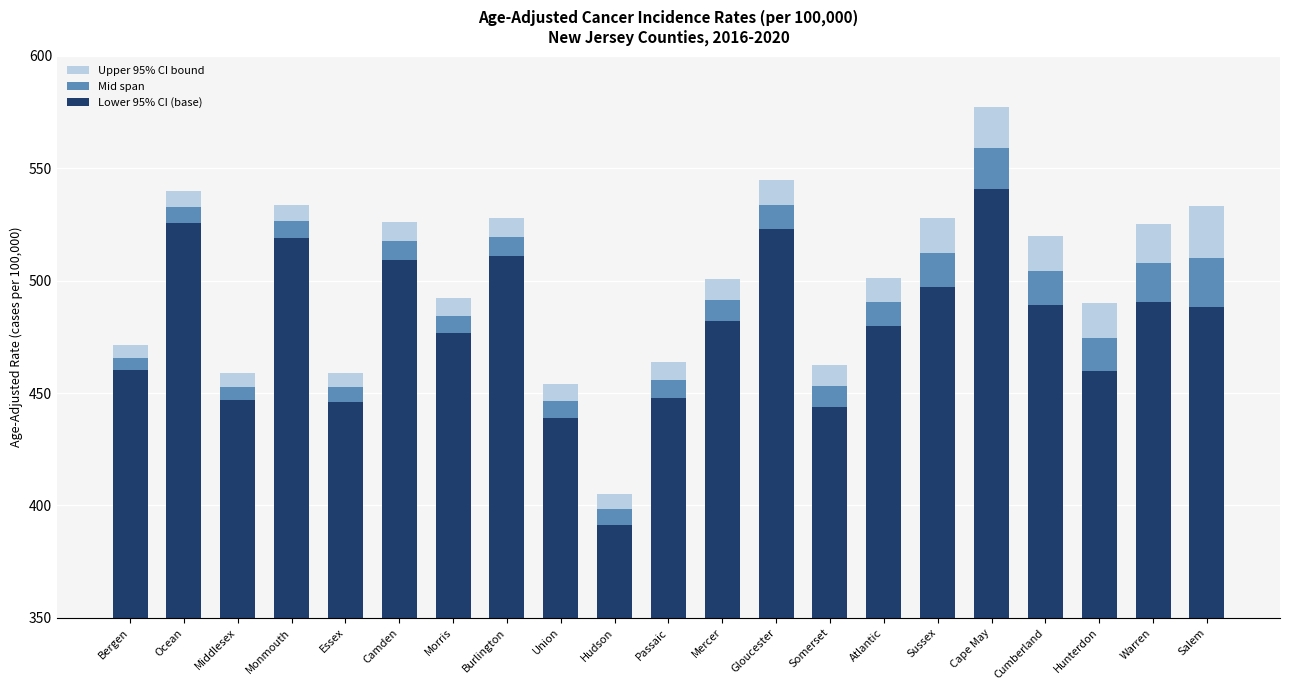

What is the average value of the Lower 95% CI series?

479.4